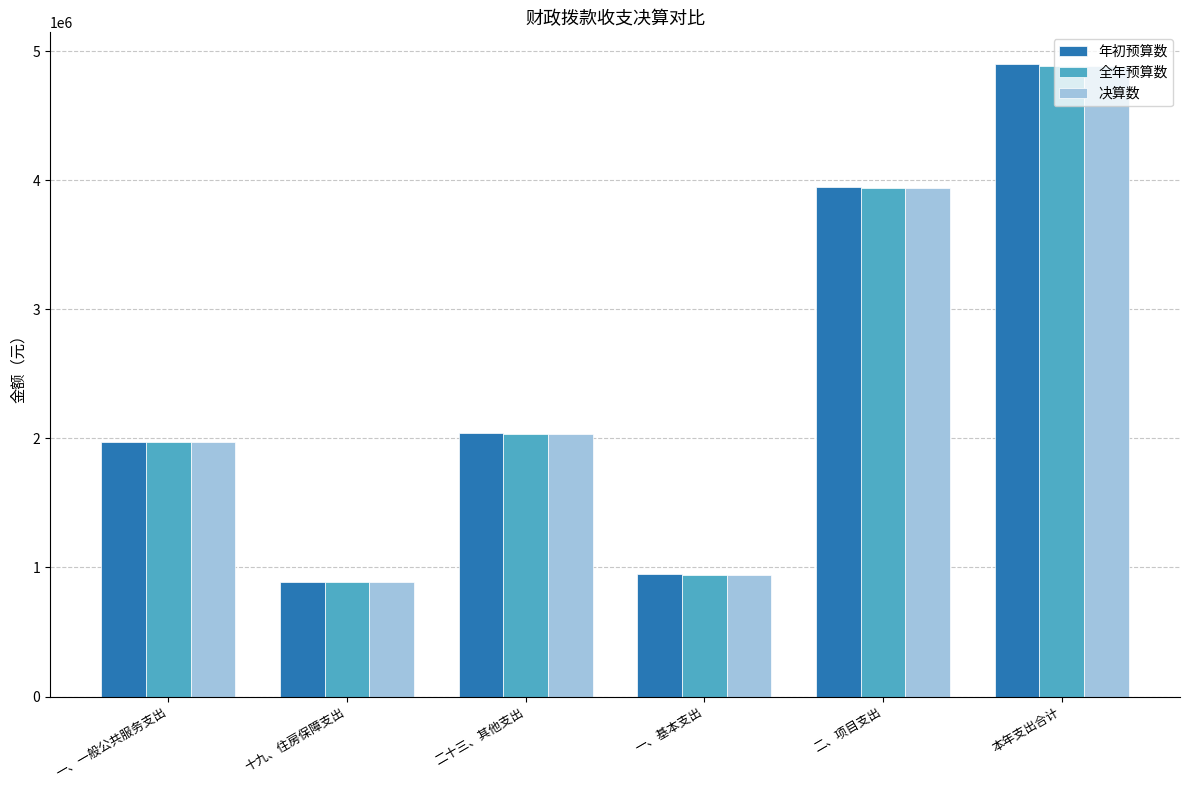

What are all the series names shown in the legend?

年初预算数, 全年预算数, 决算数